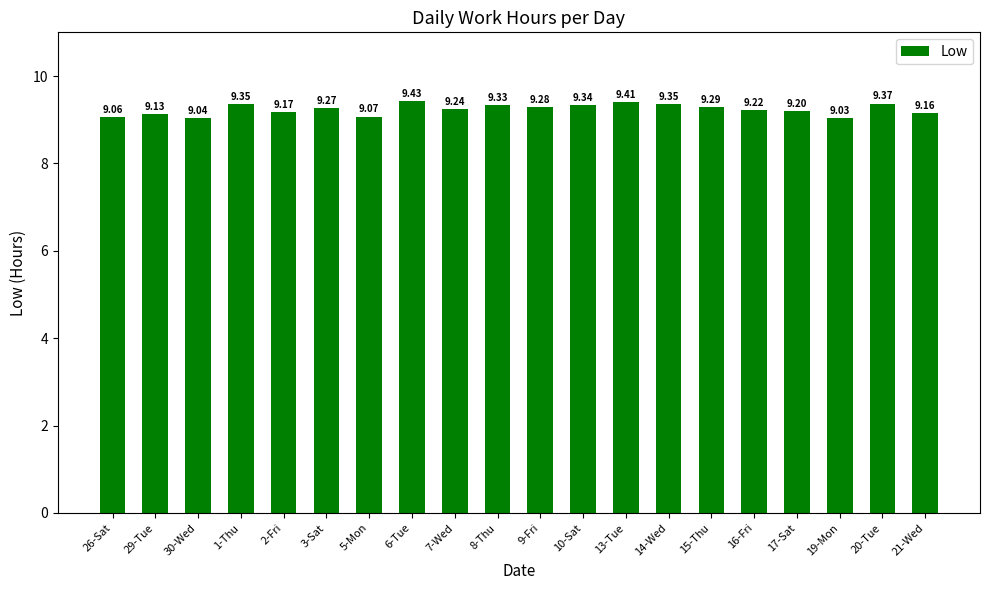

What is the value of the 19th bar from the left?

9.4